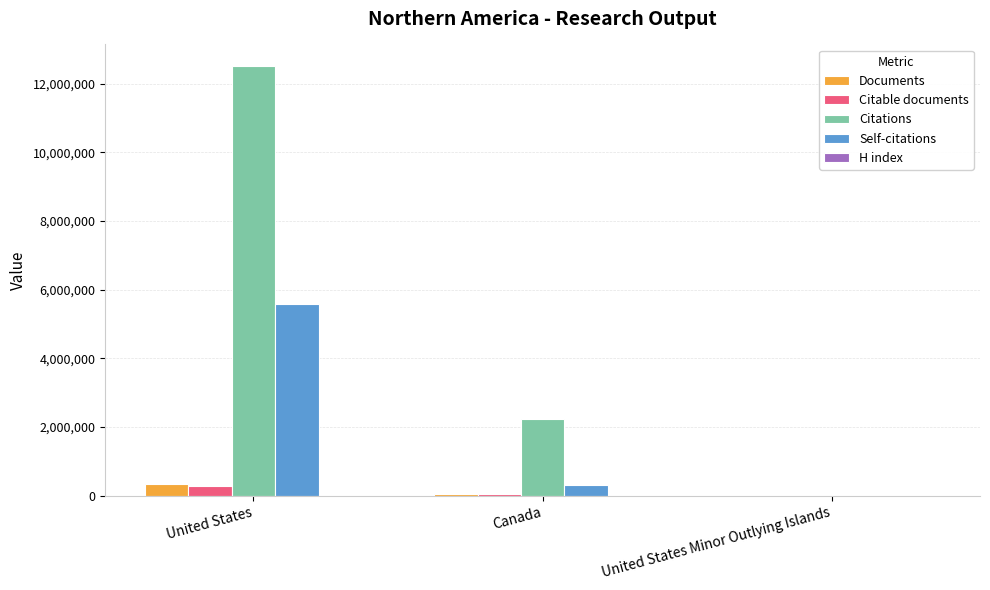

Is the value of Self-citations at United States greater than the value of Citations at United States Minor Outlying Islands?

Yes